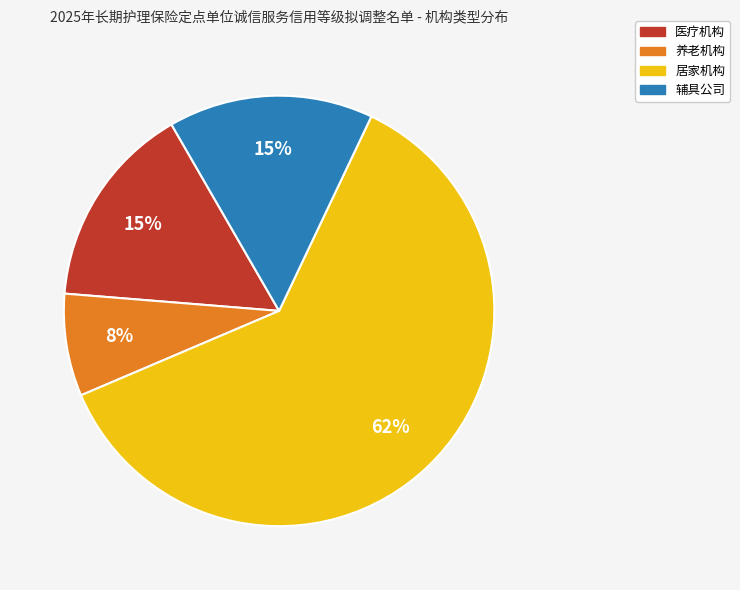

What percentage is the 医疗机构 slice, to the nearest percent?

15%